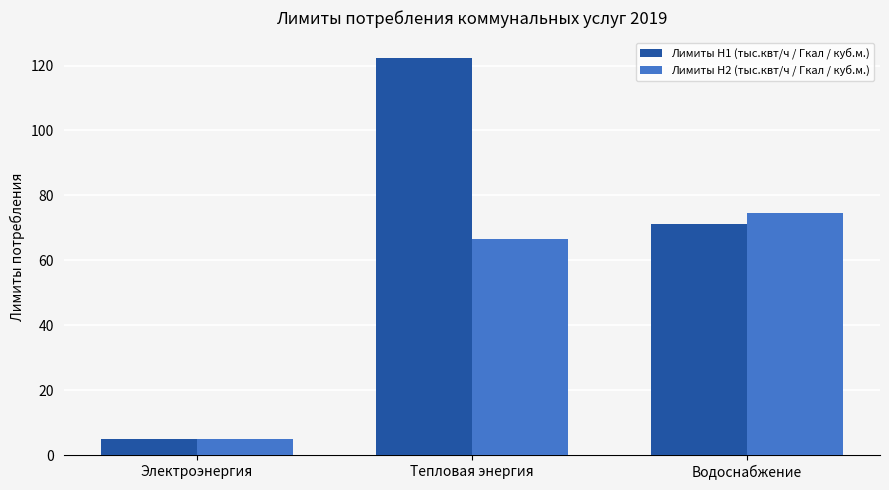

Which series has the largest total across all categories?

Лимиты H1 (тыс.квт/ч / Гкал / куб.м.)